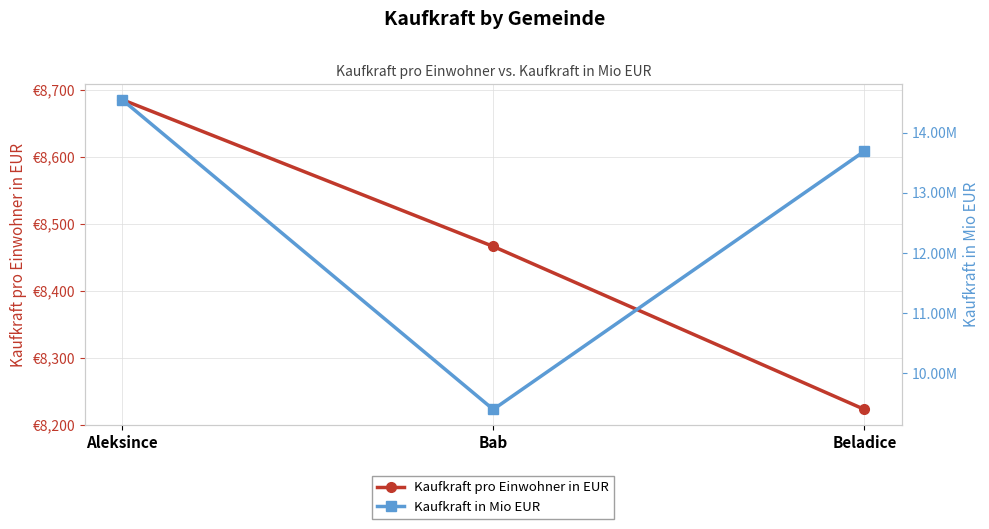

True or false: Kaufkraft pro Einwohner in EUR has a value of 8223.1 at Beladice.

True